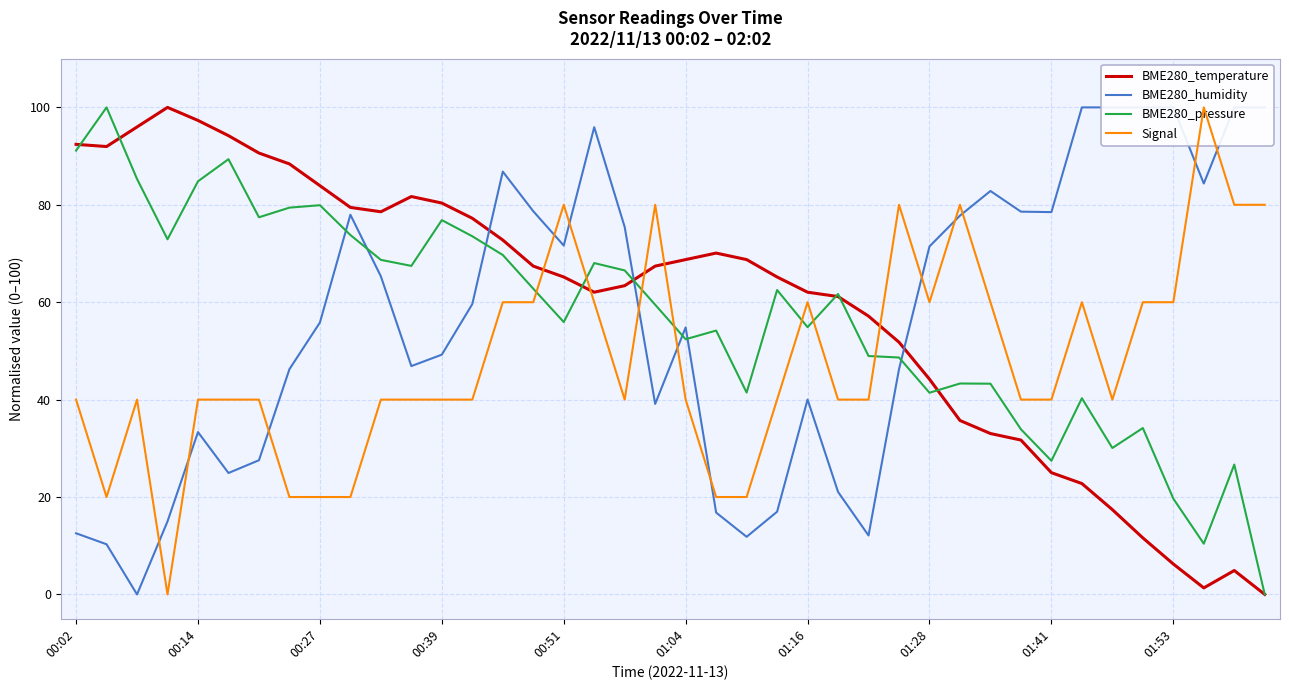

Which series ends up on top after the final intersection of BME280_pressure and BME280_humidity?

BME280_humidity